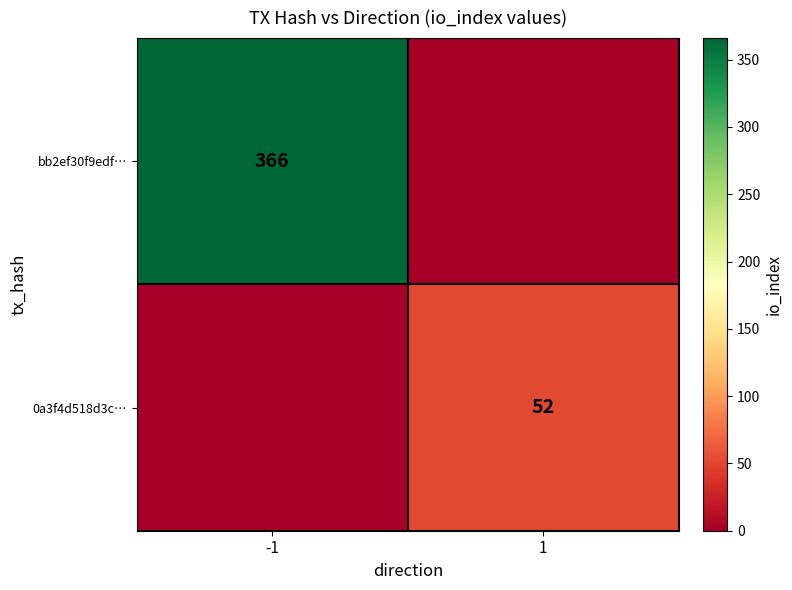

The value of bb2ef30f9edf… at -1 is 366. True or false?

True